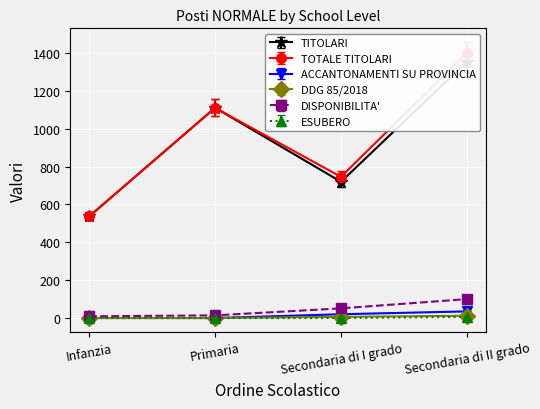

How many series are shown in this chart?

6